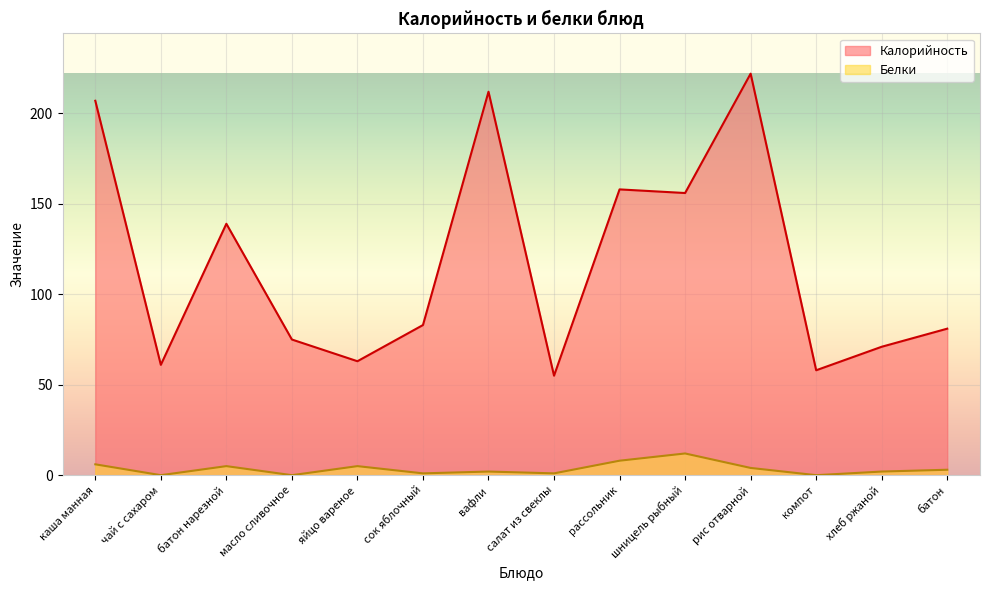

What is the label of the 3rd point from the right?

компот